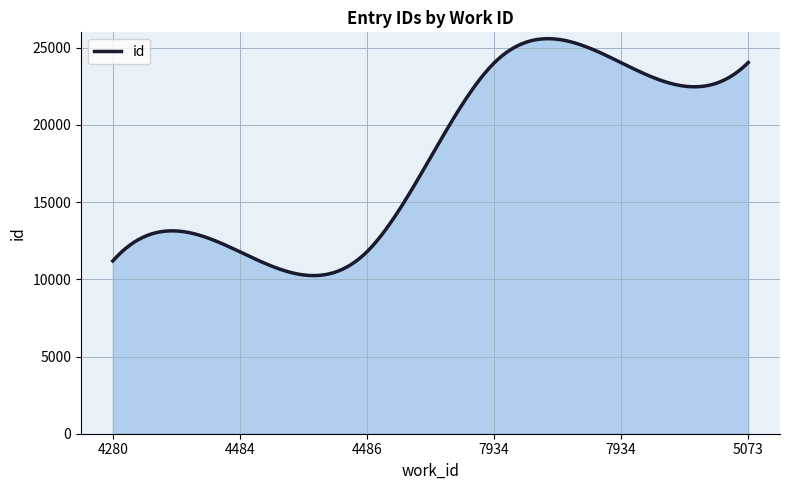

What is the greatest value displayed?

25589.1